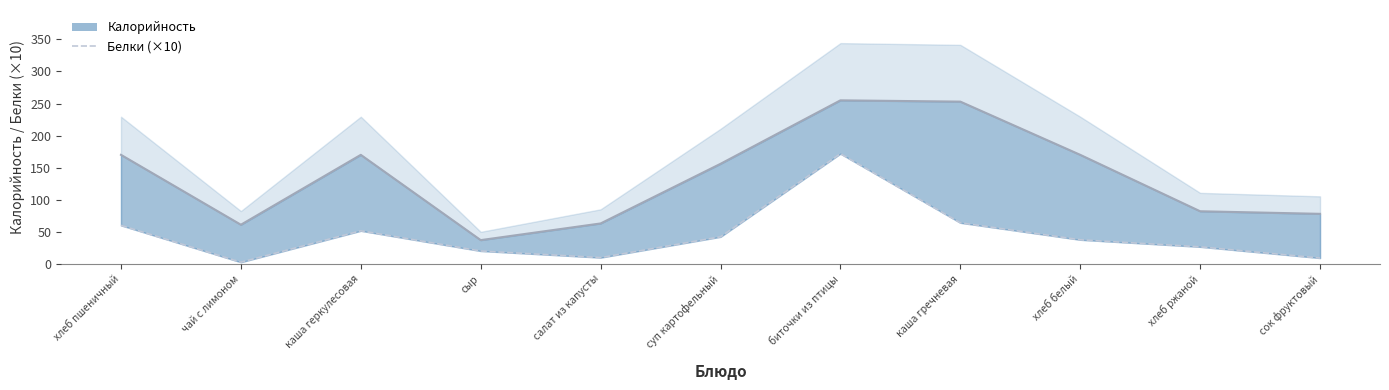

The chart shows a value of 9.7 at салат из капусты. True or false?

True